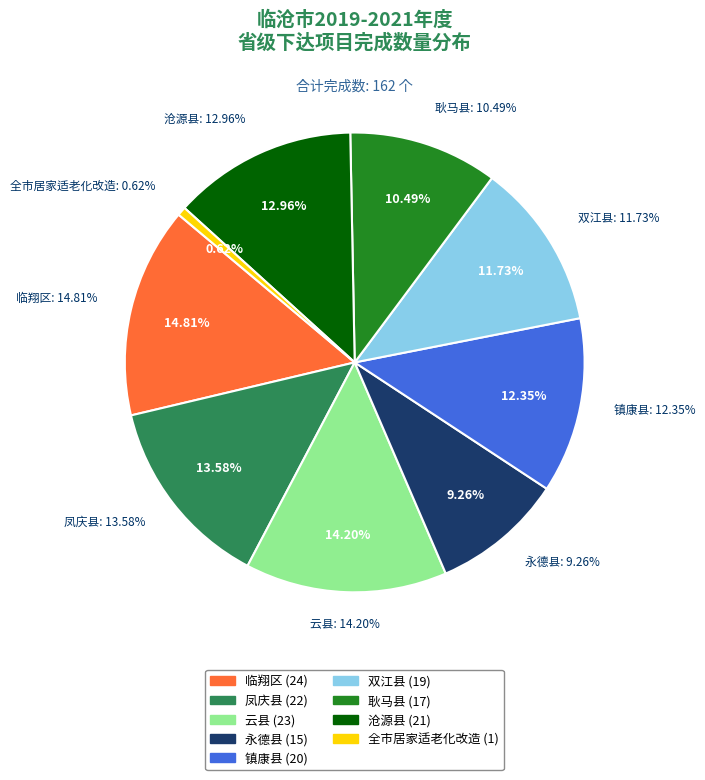

Count the number of slices in the pie.

9